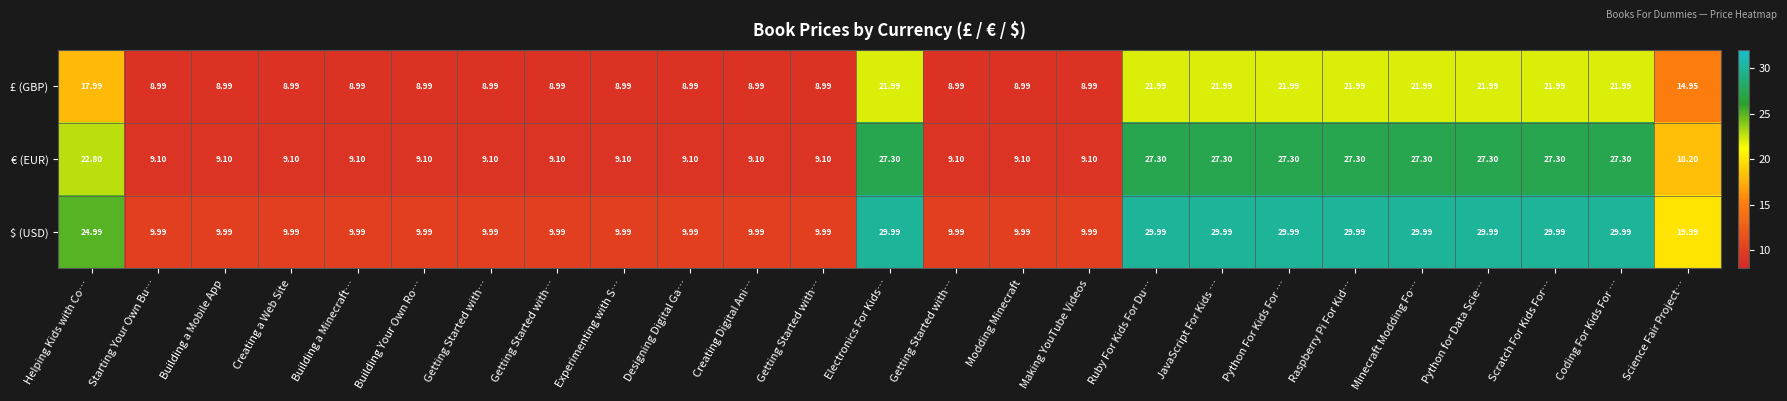

Count the number of categories in the chart.

25